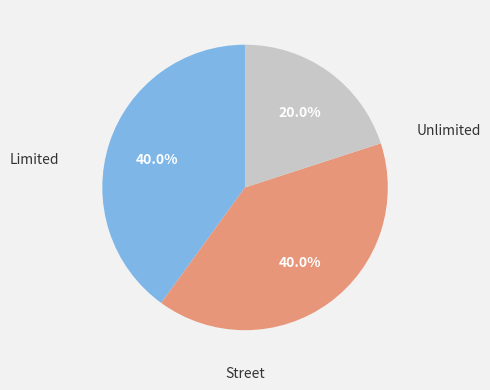

Is there any slice that represents more than half of the pie?

No